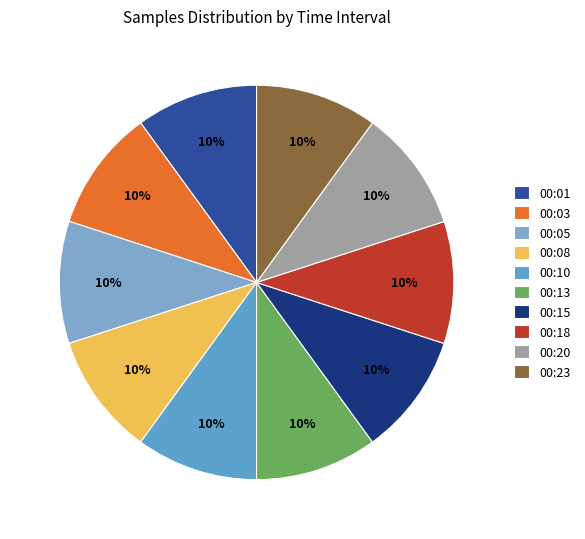

What is the ratio of the value at 00:13 to the value at 00:23?

1.0